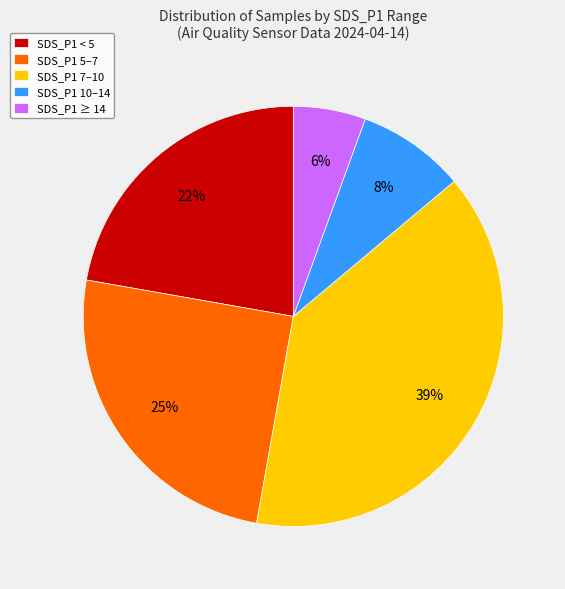

How many slices are in this pie chart?

5